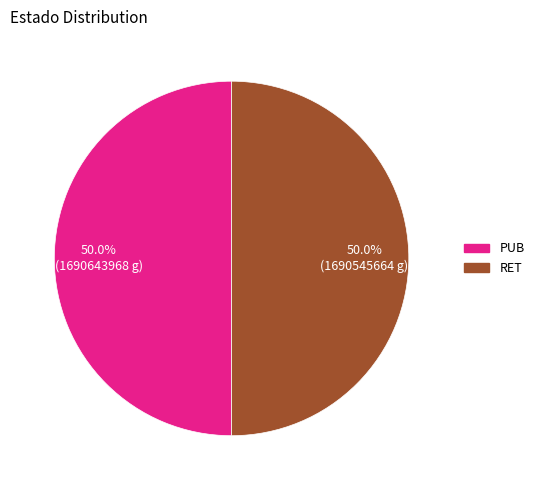

How many slices are in this pie chart?

2